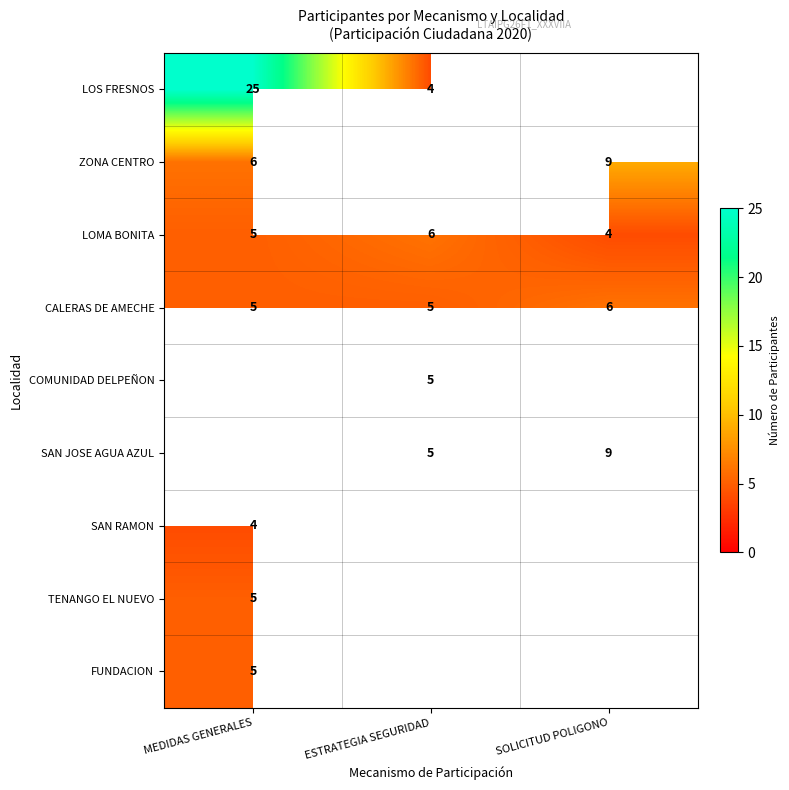

Rank the categories by LOMA BONITA value from lowest to highest.

SOLICITUD POLIGONO, MEDIDAS GENERALES, ESTRATEGIA SEGURIDAD